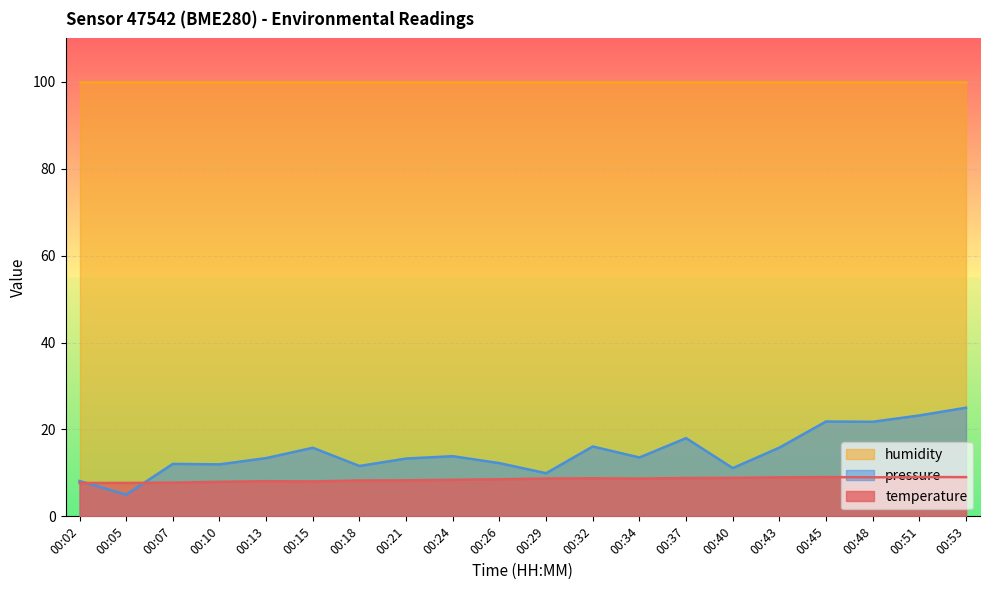

Read the pressure value at 00:32.

16.1